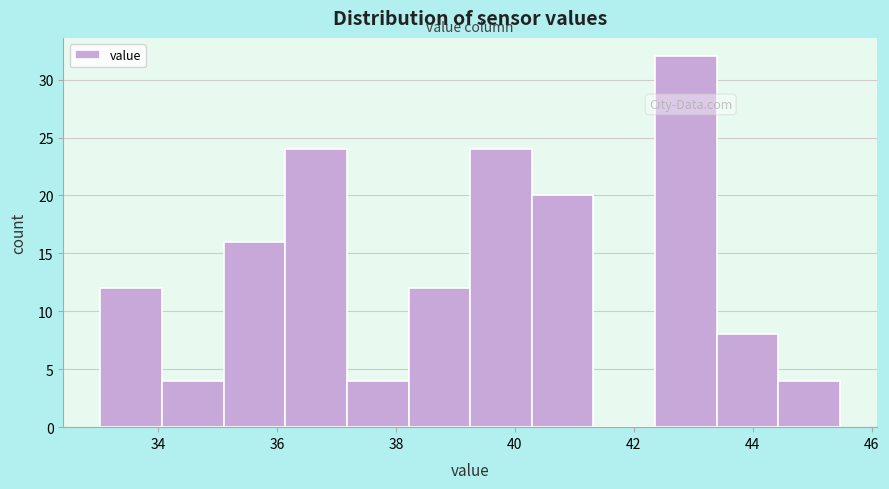

Reading left to right, transcribe this chart: for each bar, give the range it covers on the x-axis and its height. Neither the bar edges nor the heights are printed on the chart, so give them approximately, as read against the axes.

33.0 to 34.0: 12
34.0 to 35.2: 4
35.2 to 36.2: 16
36.2 to 37.2: 24
37.2 to 38.2: 4
38.2 to 39.2: 12
39.2 to 40.2: 24
40.2 to 41.4: 20
41.4 to 42.4: 0
42.4 to 43.4: 32
43.4 to 44.4: 8
44.4 to 45.4: 4